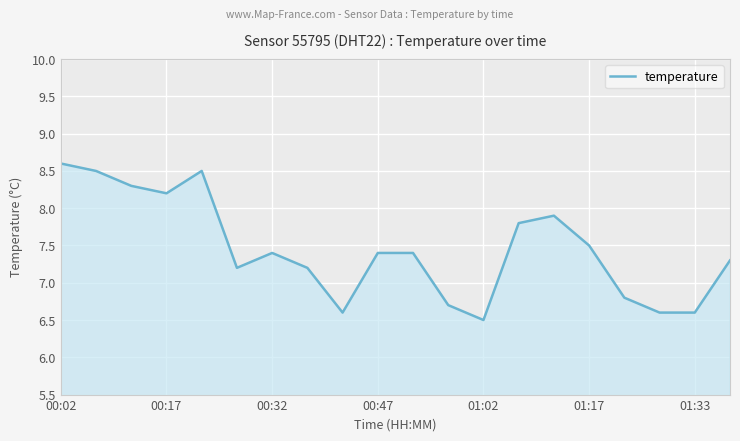

What is the smallest value displayed?

6.5